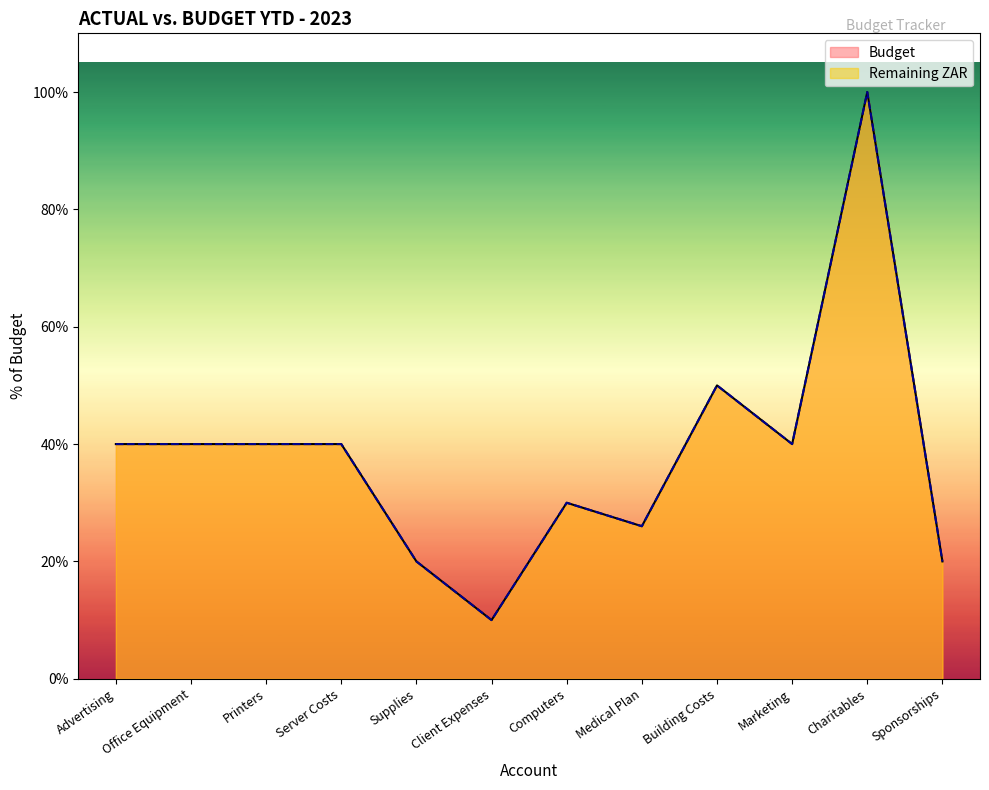

Where does the Remaining ZAR series first go above 100000?

Building Costs